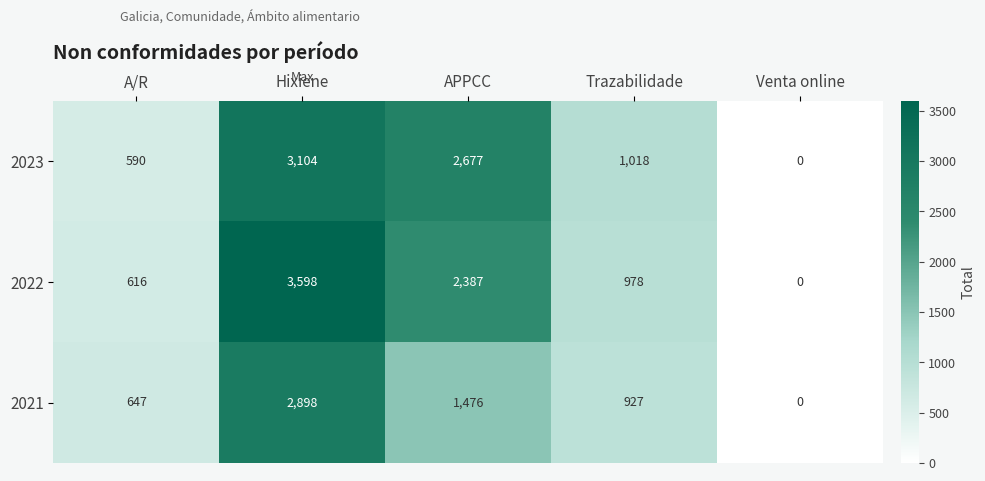

Count the number of data series in this chart.

3